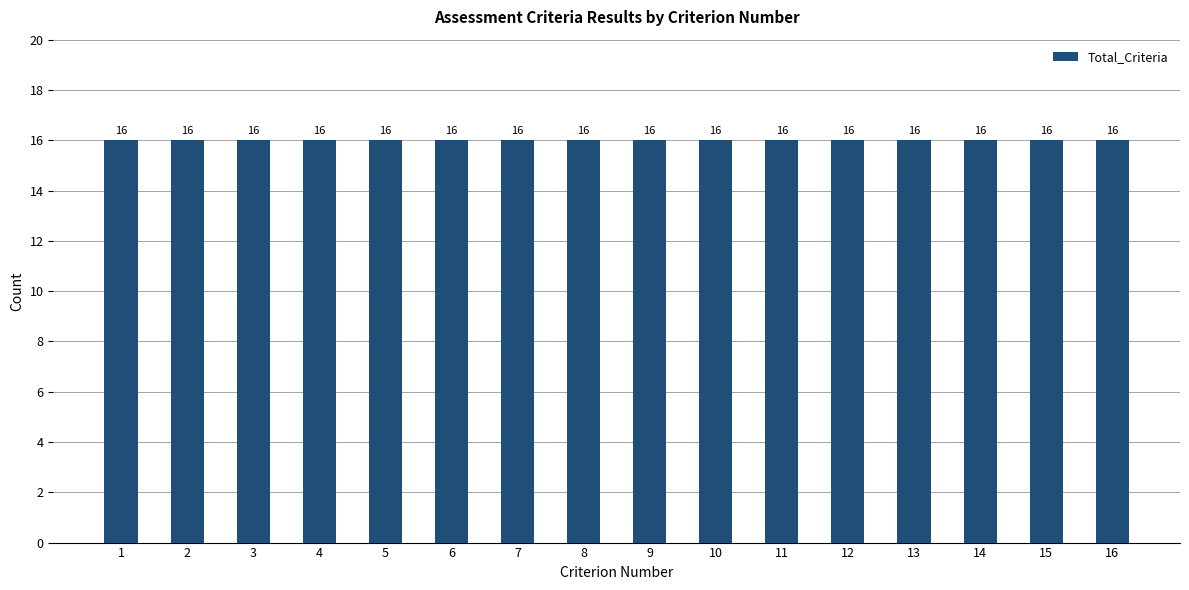

Which has a higher value, 16 or 15?

16